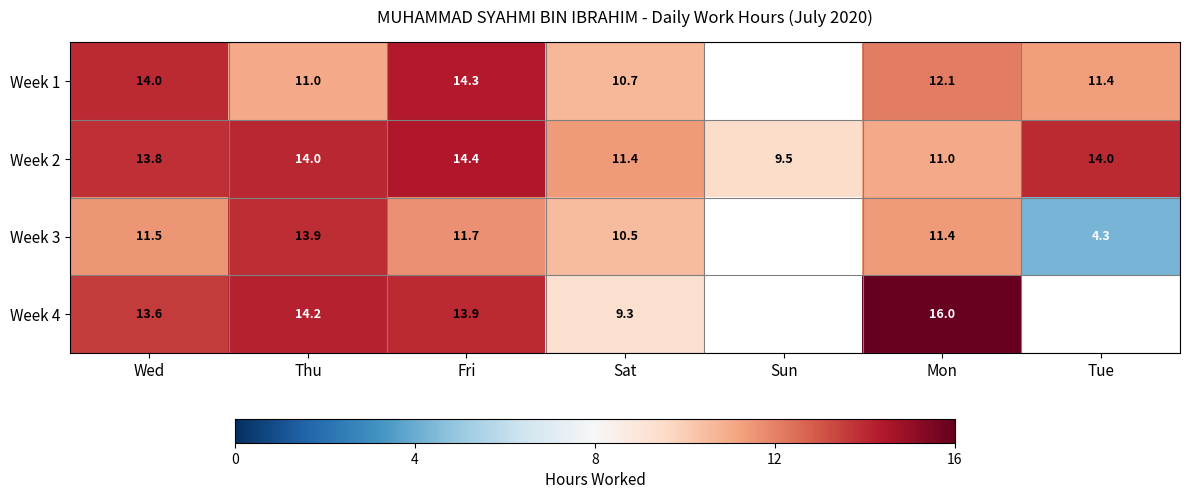

How many data points in Week 2 are above 13?

4